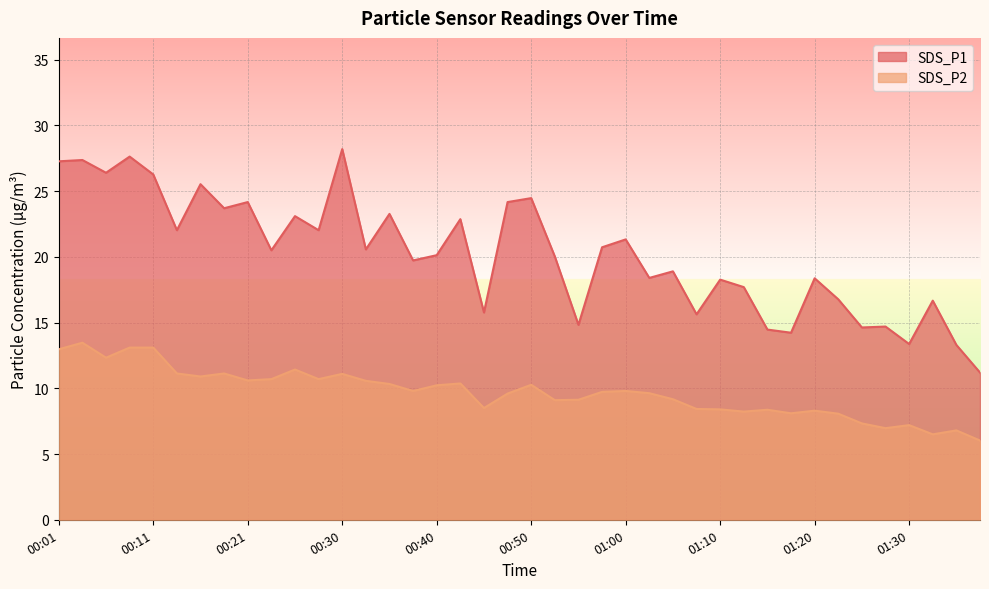

How many series are shown in this chart?

2